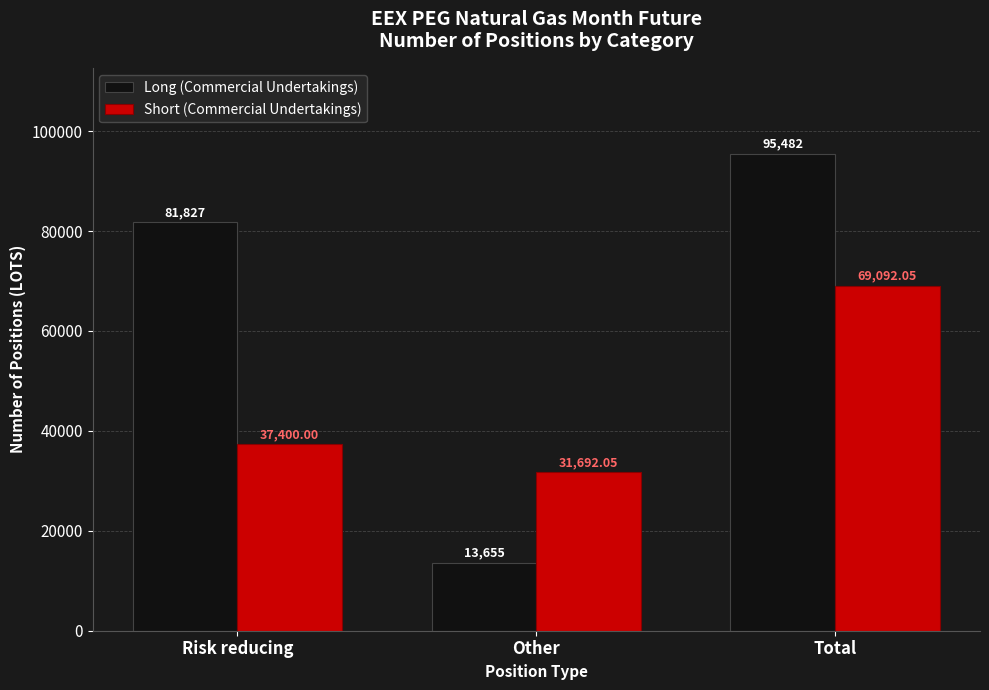

Does the chart contain stacked bars?

No